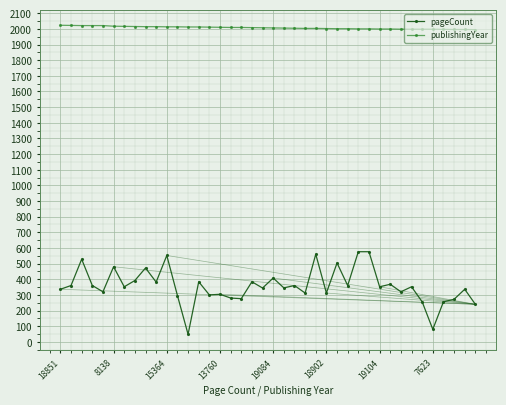

What is the average value of the pageCount series?

357